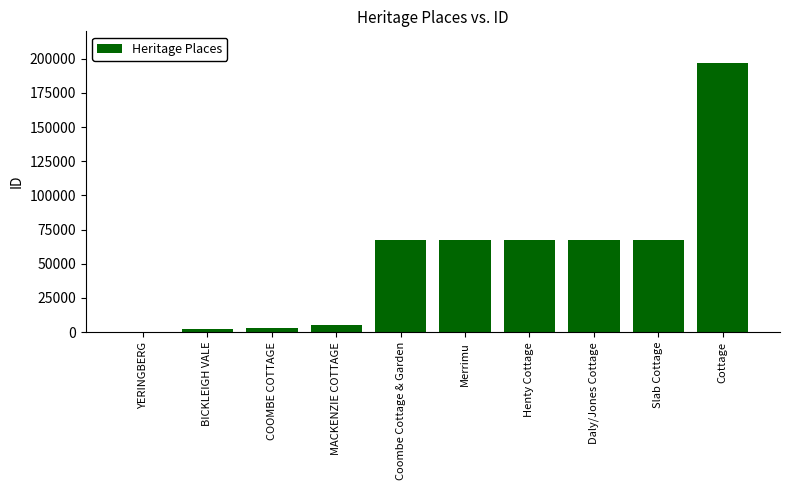

What is the approximate value at COOMBE COTTAGE?

2825